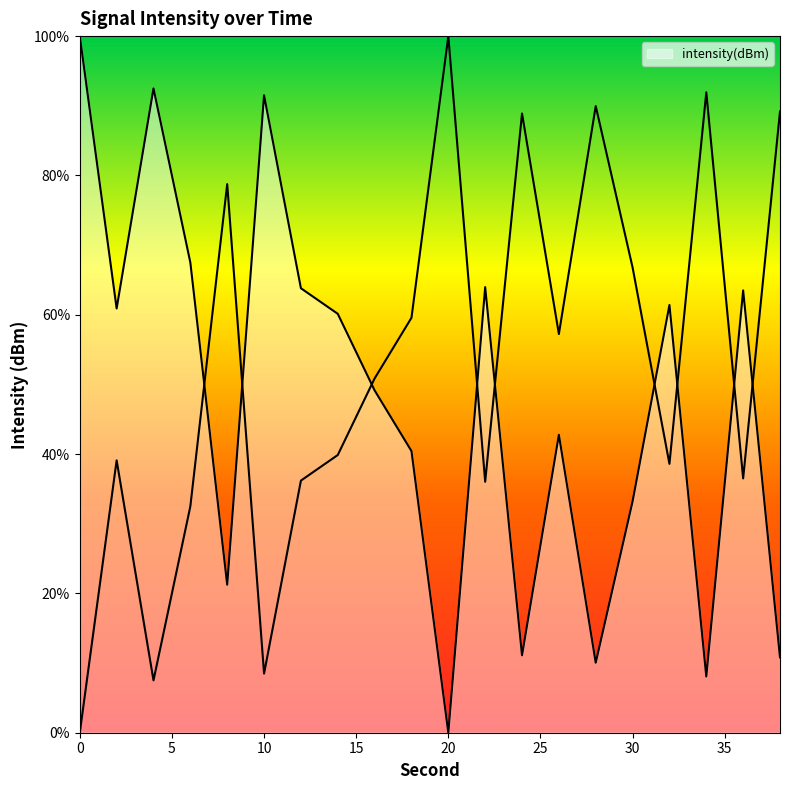

True or false: the data shows 63.8 at 12.

True